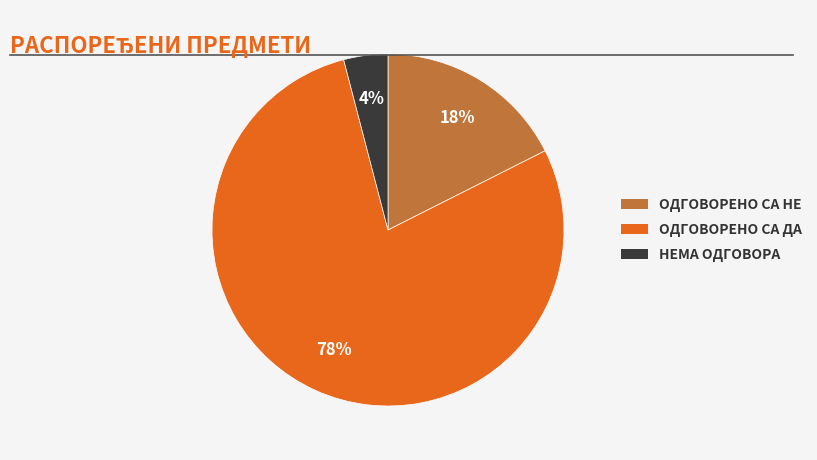

To the nearest percent, what is the difference between the largest and smallest slice percentages?

74%